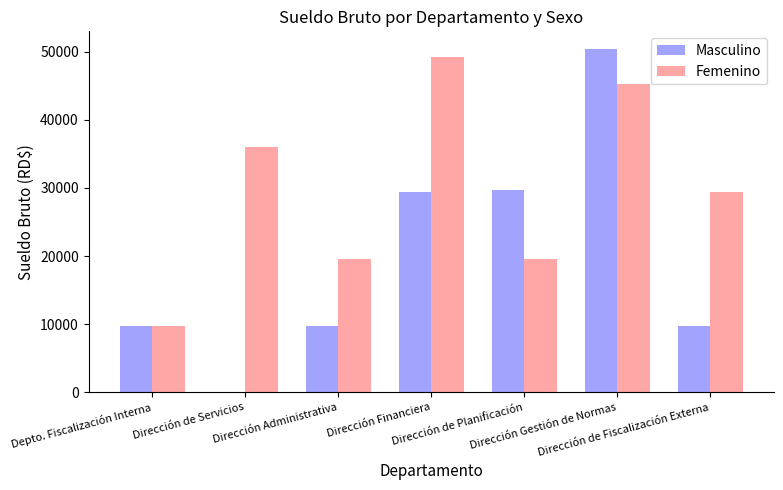

Which series changed the most between Depto. Fiscalización Interna and Dirección de Servicios?

Femenino